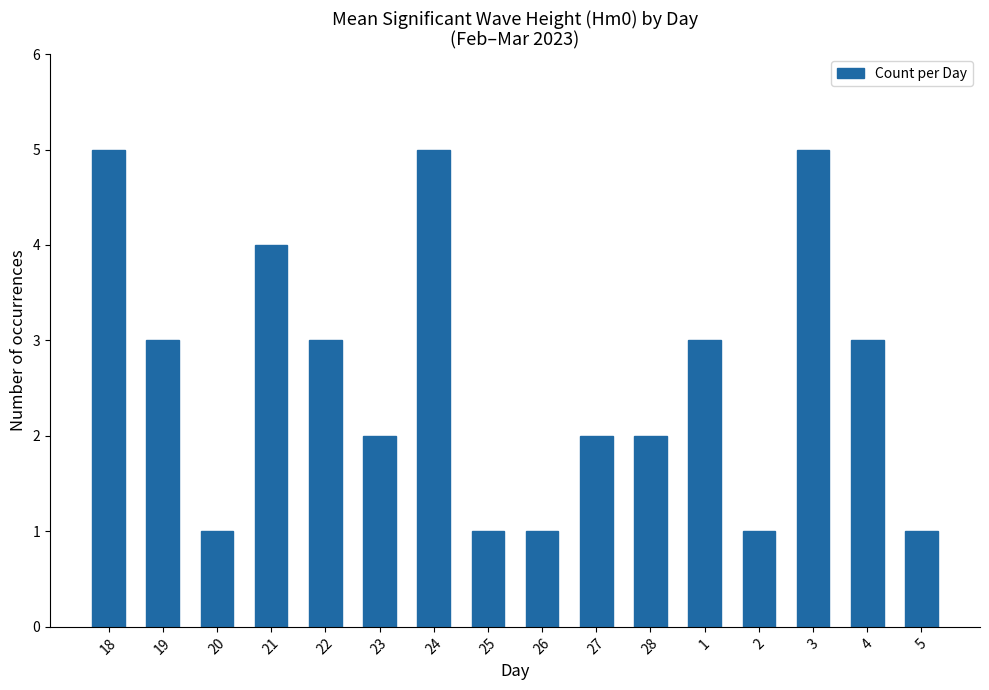

Approximately how many times larger is the value at 22 compared to 2?

3.0